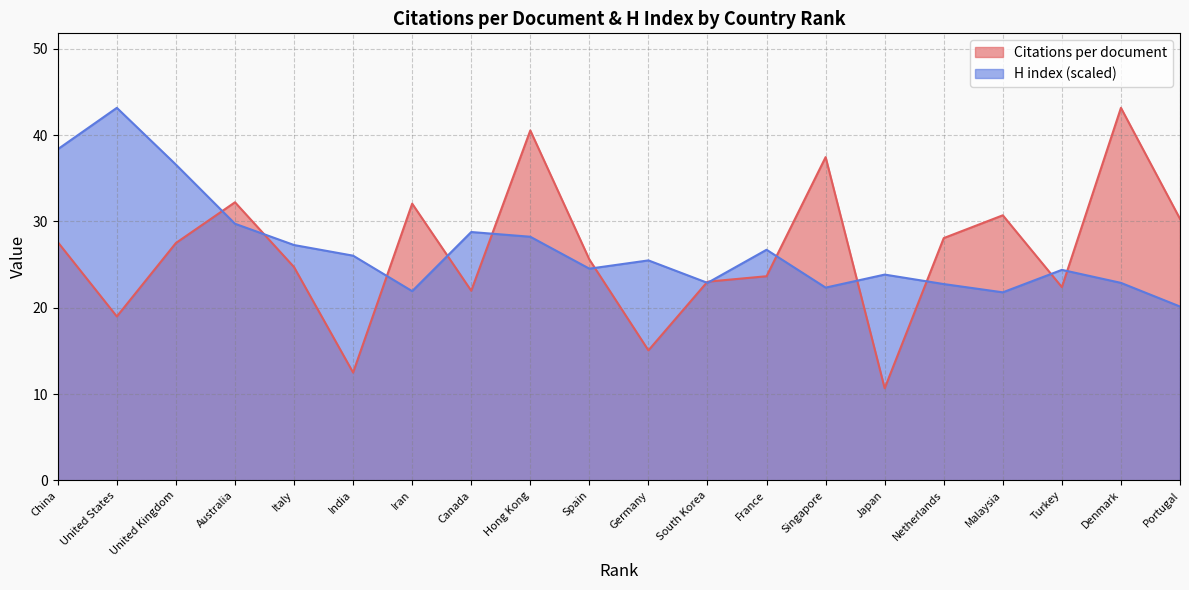

Does the chart have visible grid lines?

Yes